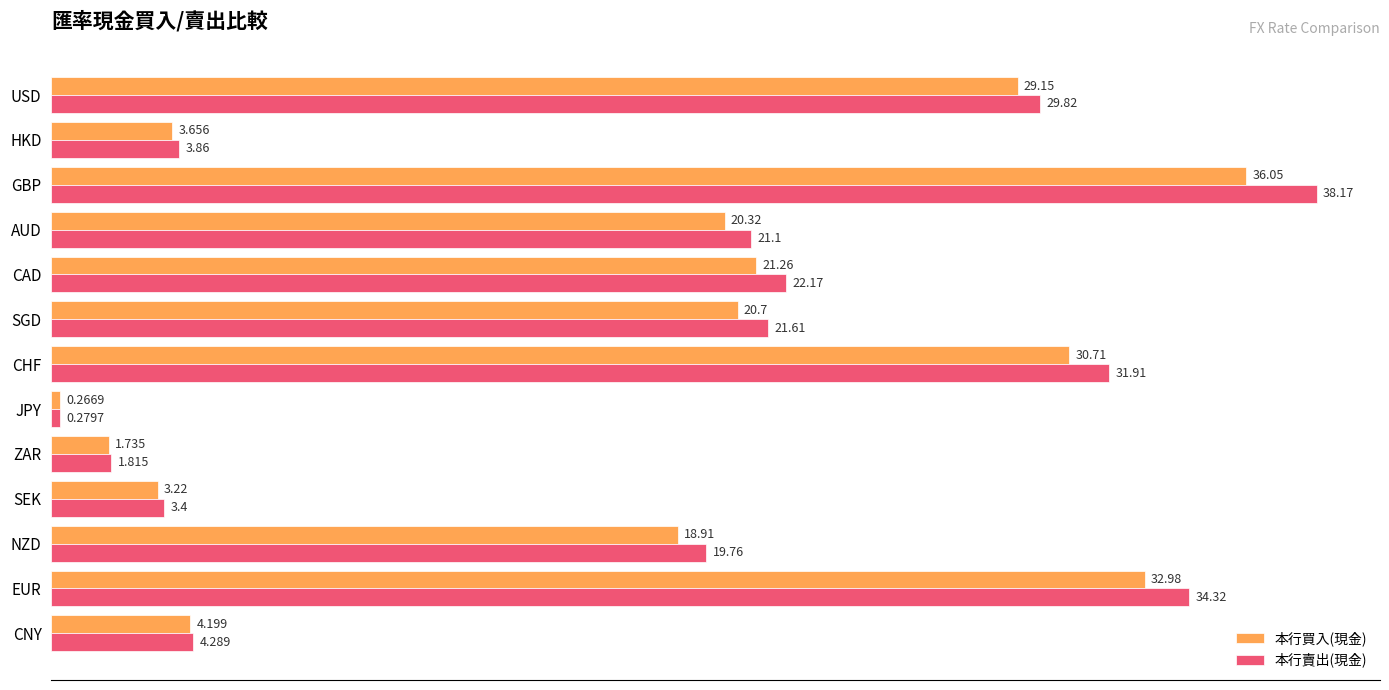

Rank the categories by 本行買入(現金) value from lowest to highest.

JPY, ZAR, SEK, HKD, CNY, NZD, AUD, SGD, CAD, USD, CHF, EUR, GBP